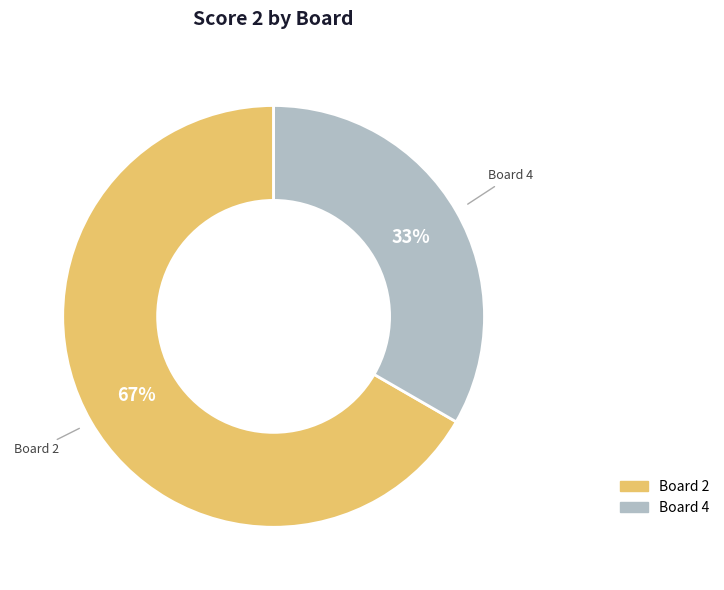

Does any single category account for the majority?

Yes